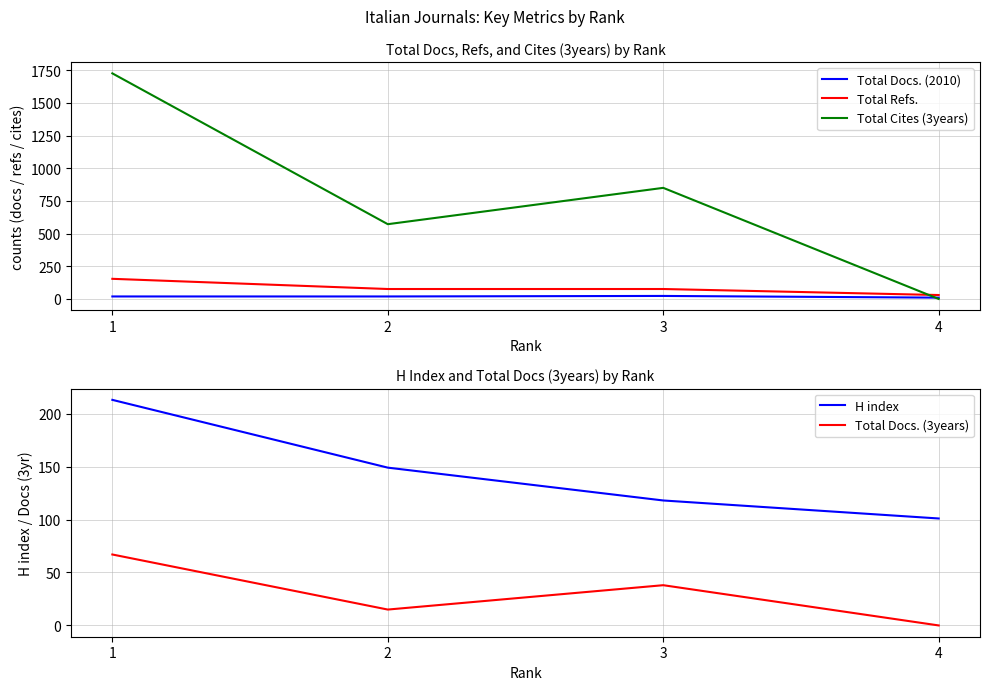

At how many categories does at least one series exceed 1189?

1